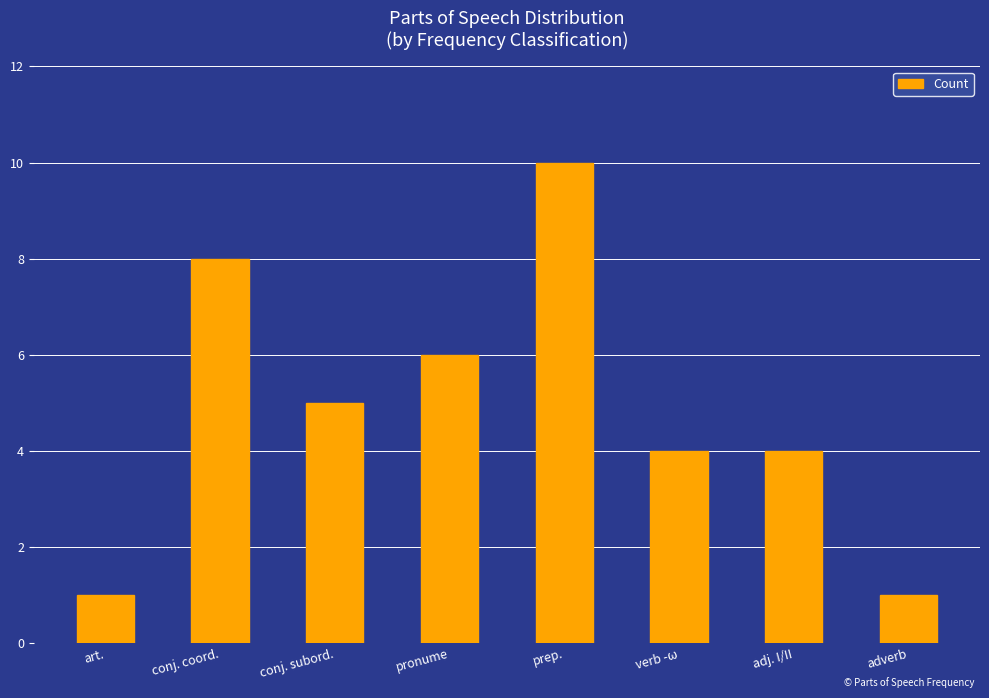

What is the difference between the second highest and second lowest values?

7